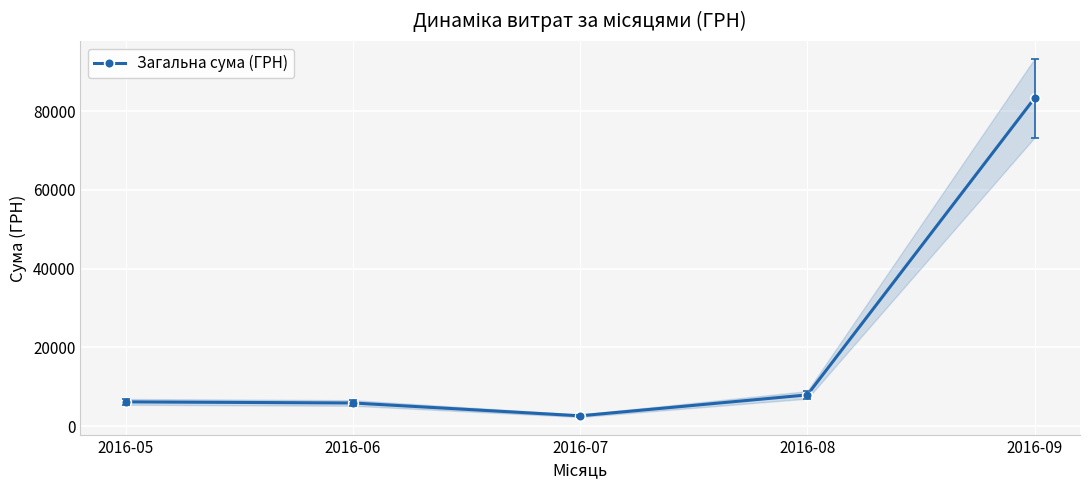

True or false: there are more than 2 points higher than both neighbors.

False